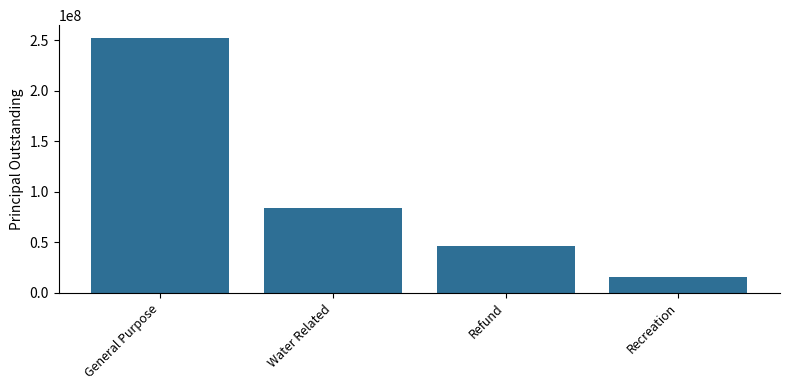

Reading left to right, what are all the values shown in this chart?

General Purpose=252550000	Water Related=83760000	Refund=46925000	Recreation=16005000